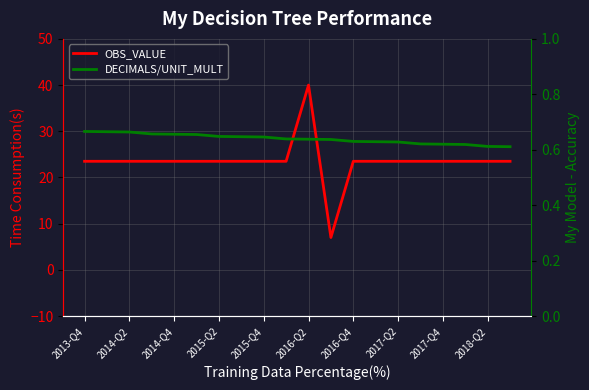

Count the number of data series in this chart.

2